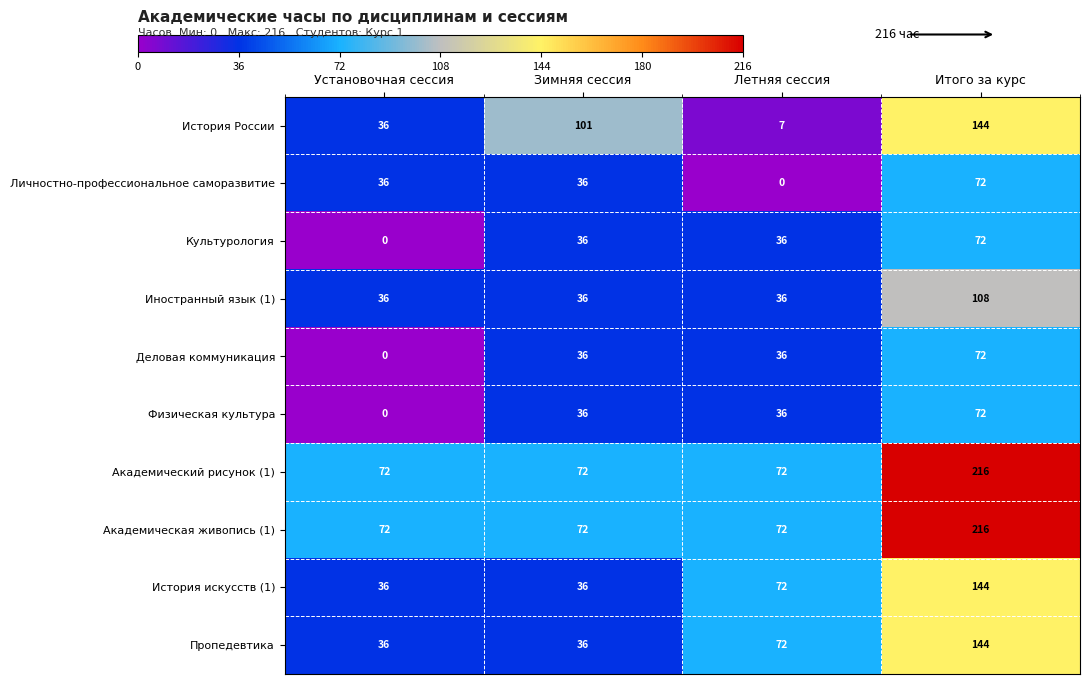

What is the total value across all series at Зимняя сессия?

497